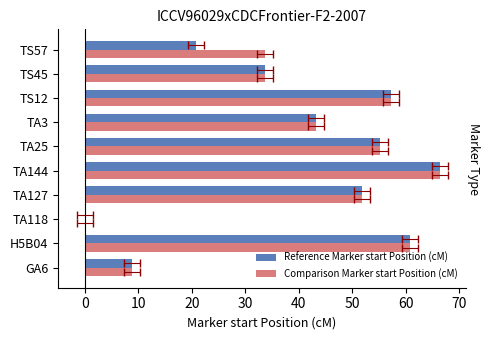

What is the approximate value of Reference Marker start Position (cM) at TA3?

43.2